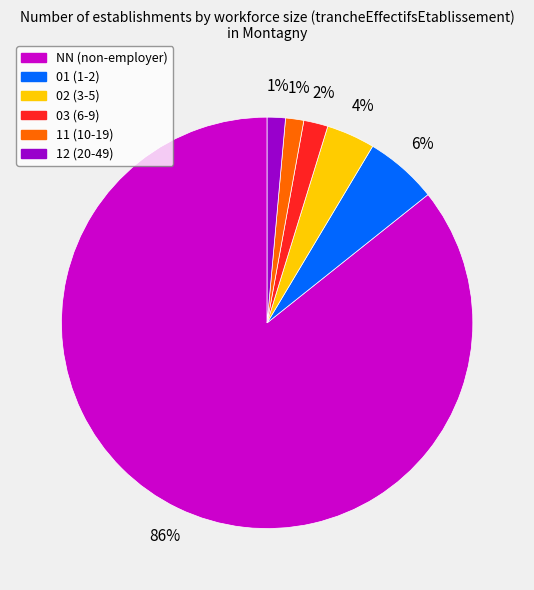

To the nearest percent, what portion does 01 represent?

6%